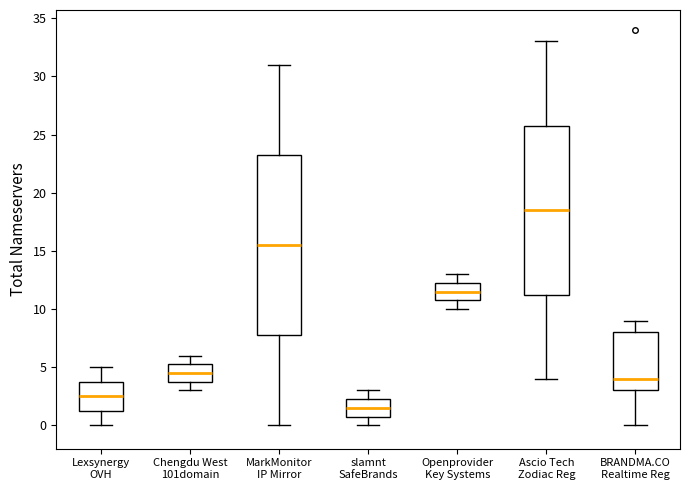

Which box is the tallest, from its lower edge to its upper edge?

MarkMonitor IP Mirror